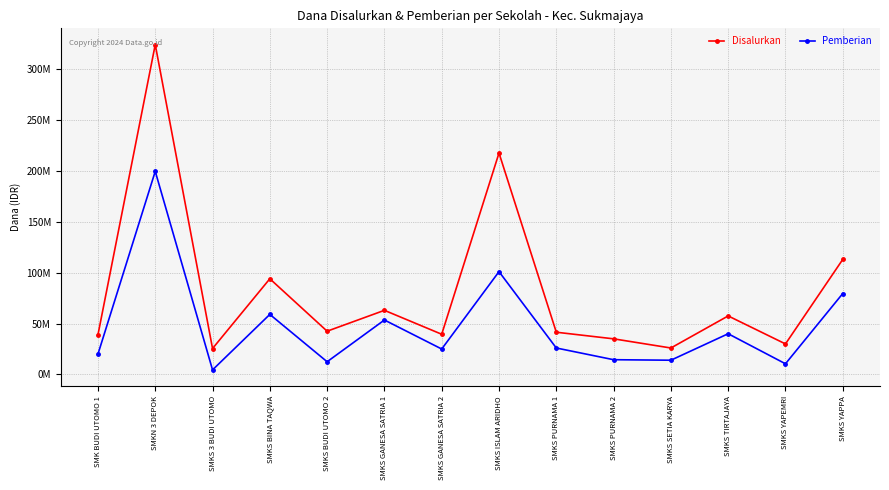

What position from the left is SMKS PURNAMA 1?

9